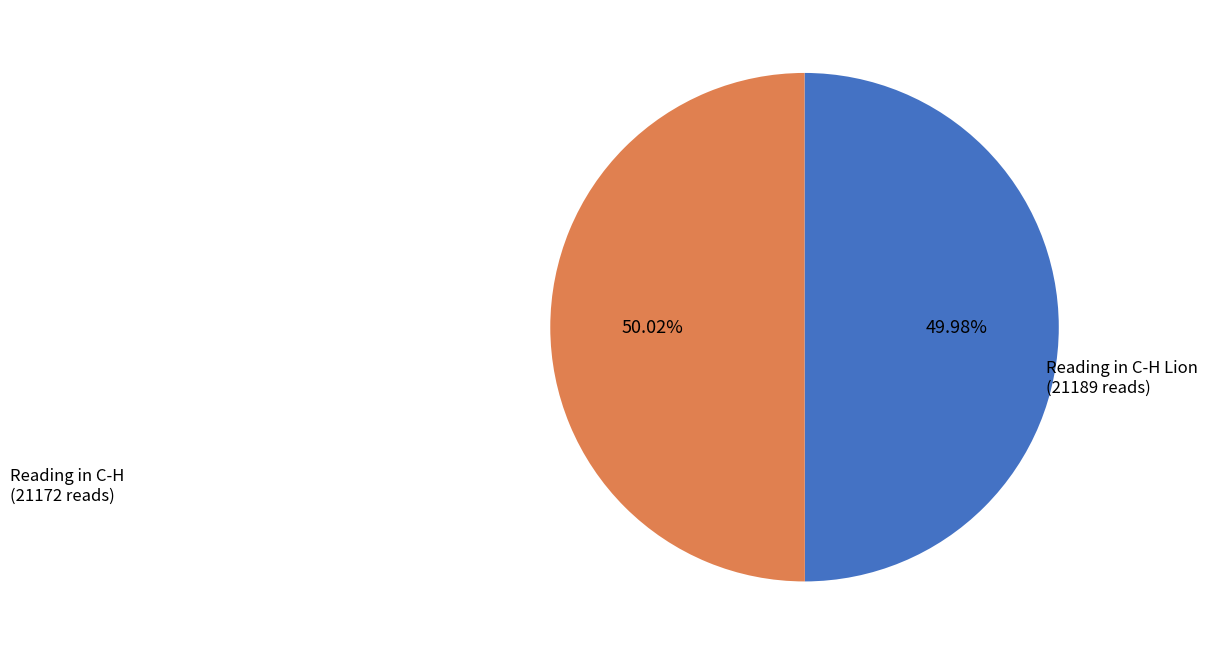

Is there a majority slice in this chart?

Yes